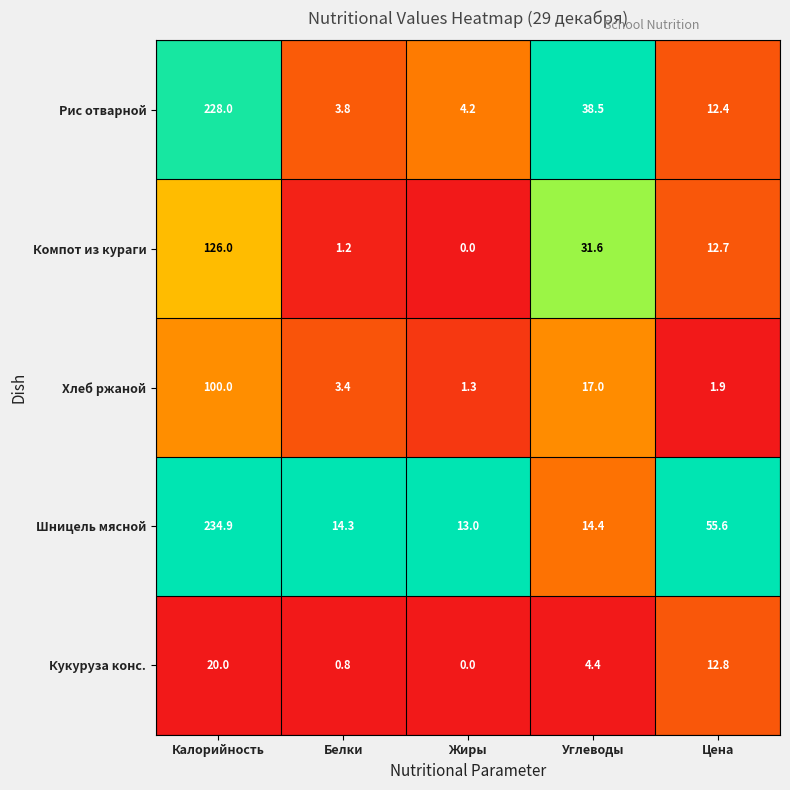

Which series has the widest spread of values?

Рис отварной